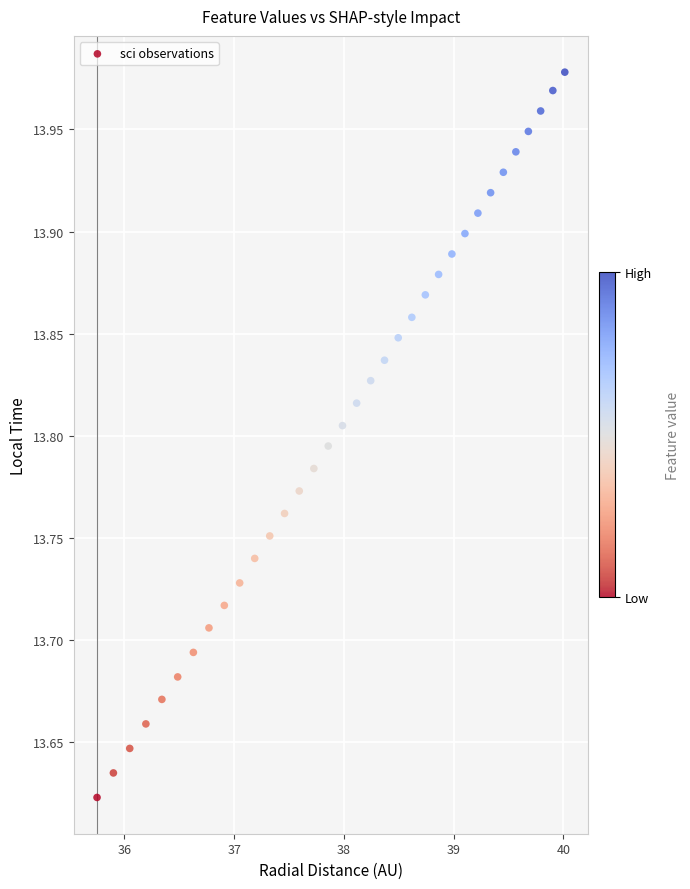

What is the range of X values (max minus min)?

4.3